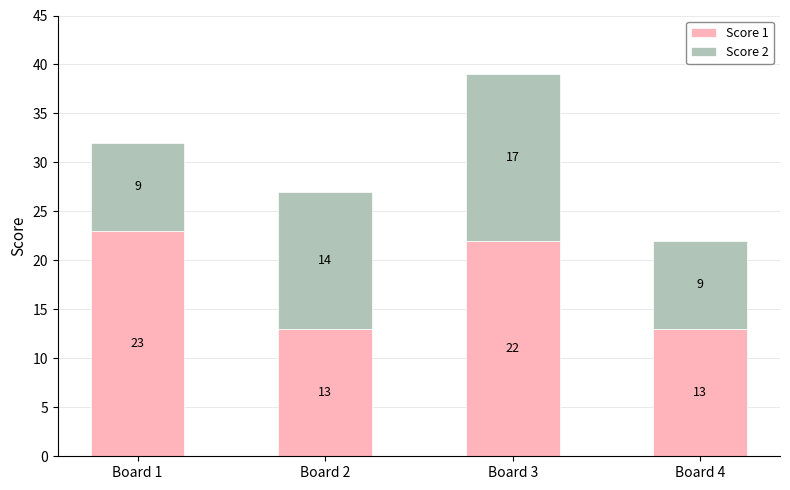

What is the difference between the maximum and minimum values in the Score 1 series?

10